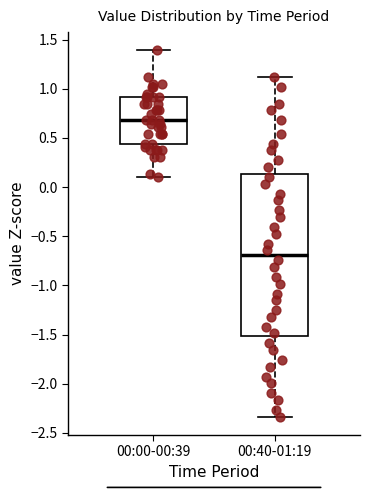

Which box has the lowest median line?

00:40-01:19